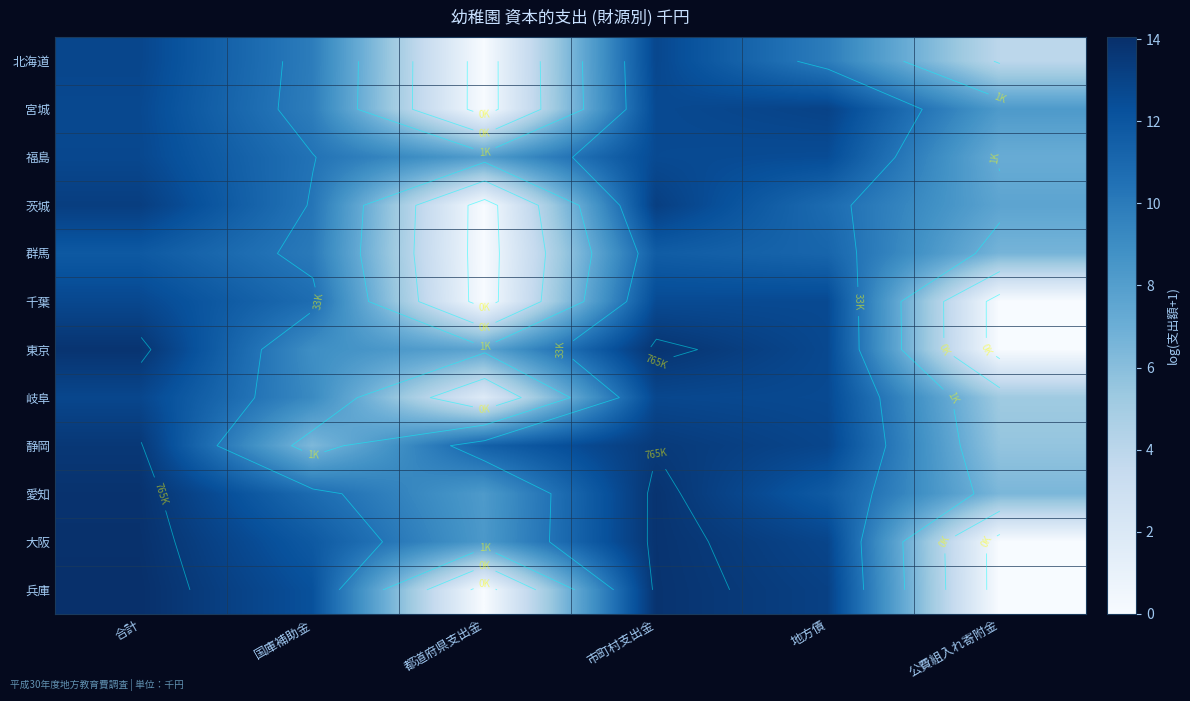

How many series are shown in this chart?

12